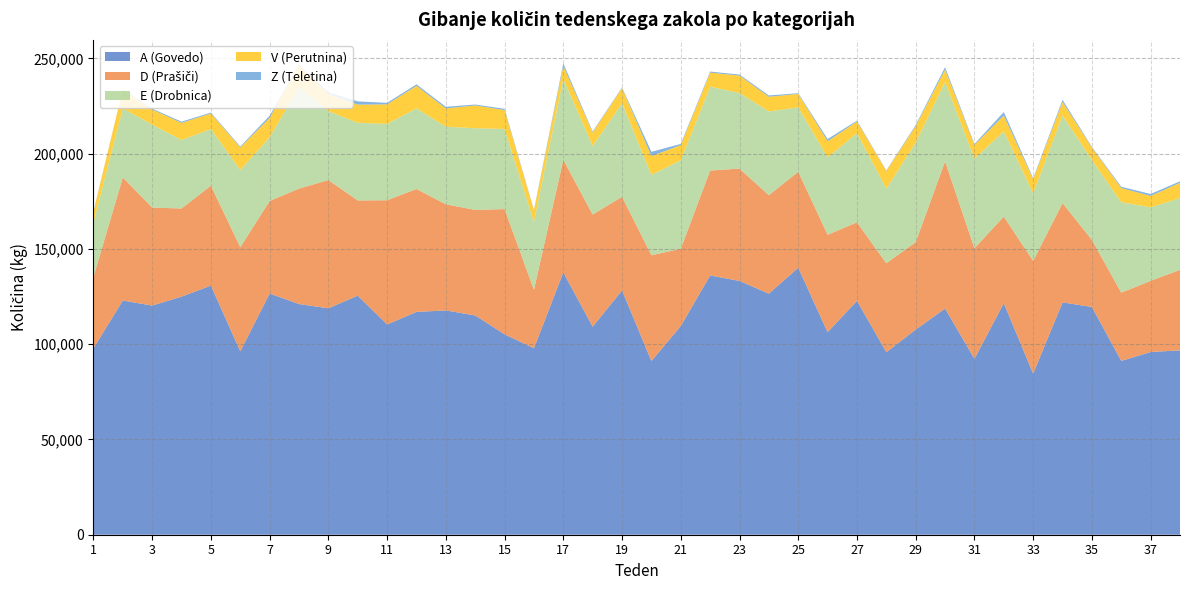

Reading left to right, transcribe all the data shown in this chart.

A (Govedo): 97823	122879	120246	124927	130719	96249	126550	121056	118813	125443	110333	116909	117703	115045	105160	97860	137657	109152	128213	91148	109511	136044	133179	126497	140085	106286	122728	95785	107641	118676	92304	121488	84543	121898	119515	91209	95871	96755
D (Prašiči): 37494	64600	51433	46262	52463	54612	48603	60577	67291	49976	65190	64515	55687	55404	65716	30664	59112	58866	49143	55502	40551	55064	58941	51673	50386	51126	41204	46690	45880	77231	58035	45461	59148	52121	35223	35804	37347	42233
E (Drobnica): 28345	36268	43507	35941	29690	40536	33395	53314	36220	40751	40046	42285	40712	42875	42037	35517	42480	35968	49096	42179	46427	44011	39672	43942	33795	40622	46766	39145	52226	41673	46976	44690	35466	46023	41953	47463	38596	37635
V (Perutnina): 5780	9860	7944	8985	8191	11830	10203	11575	8965	9535	10274	11846	9590	11955	9925	6158	6769	7123	7971	9850	7939	7360	9132	7702	7055	8492	6127	9290	8697	6512	7269	8347	7421	7084	6460	7416	5976	8055
Z (Teletina): 287	129	456	631	464	470	1124	128	895	1688	781	785	851	468	649	287	1327	474	294	2269	641	568	543	694	354	1119	451	236	540	1226	435	1817	498	1083	356	686	1008	754